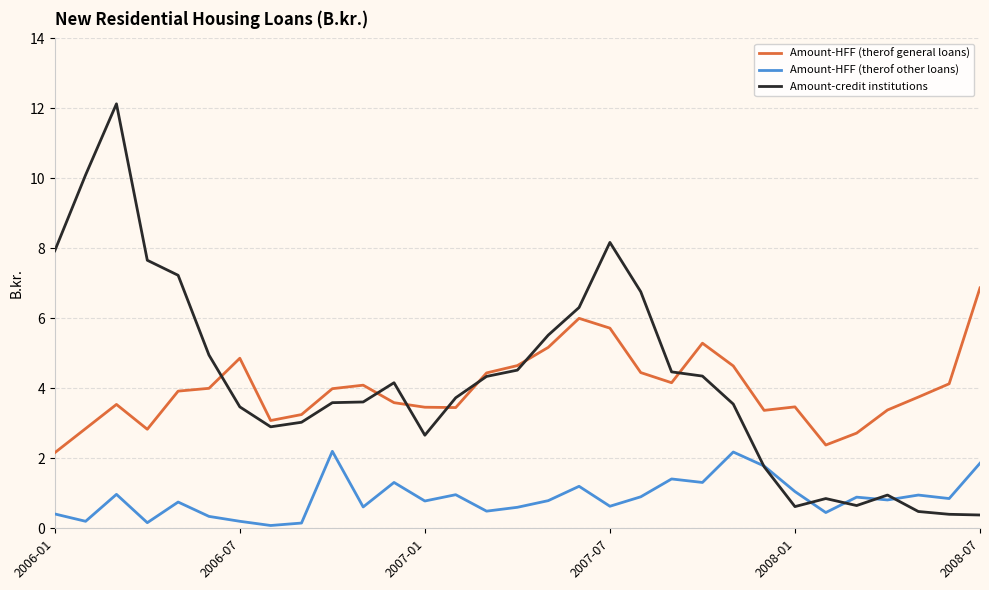

List the series in order of their peak value, highest first.

Amount-credit institutions, Amount-HFF (therof general loans), Amount-HFF (therof other loans)